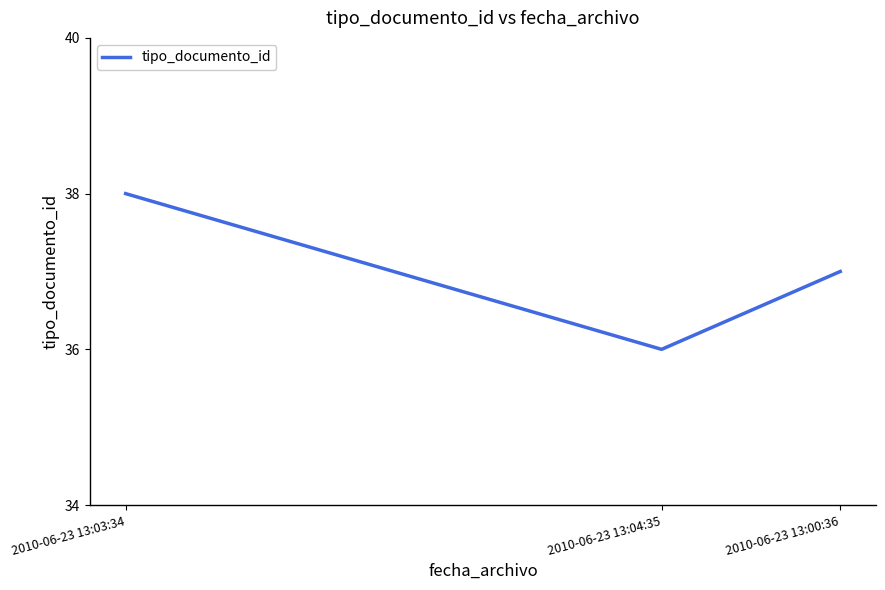

Is it true that the value at 2010-06-23 13:03:34 is 17?

False